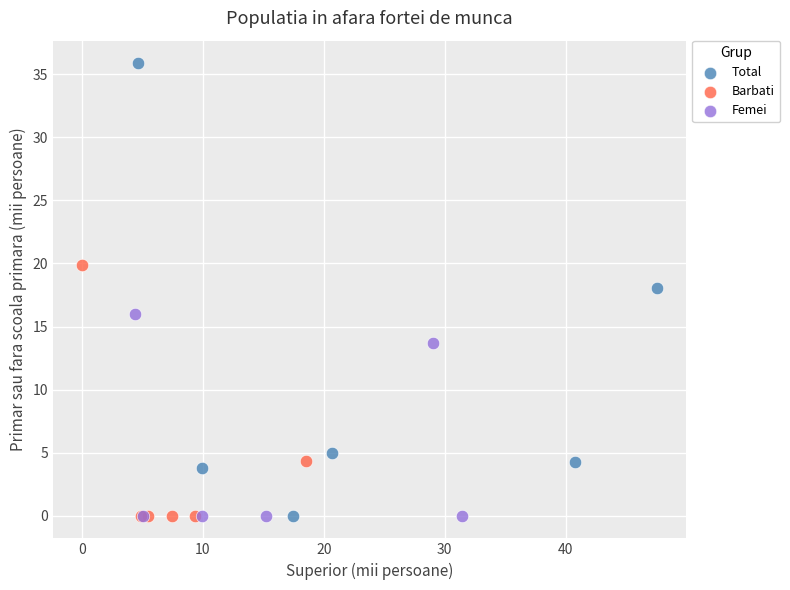

Which series contains the highest Y value?

Total